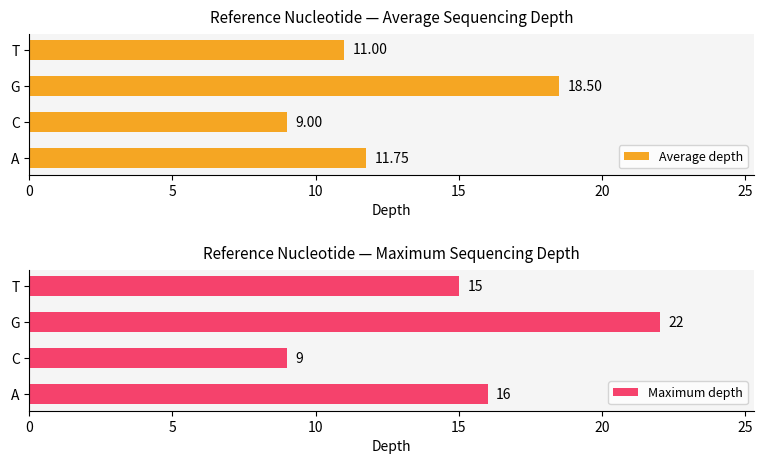

What is the minimum value for Average depth?

9.0